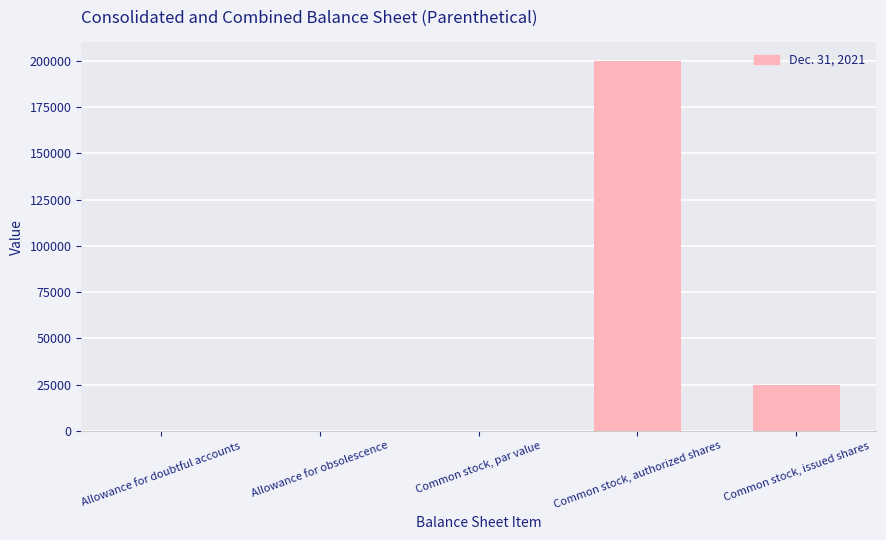

The chart shows a value of 24585.0 at Common stock, issued shares. True or false?

True